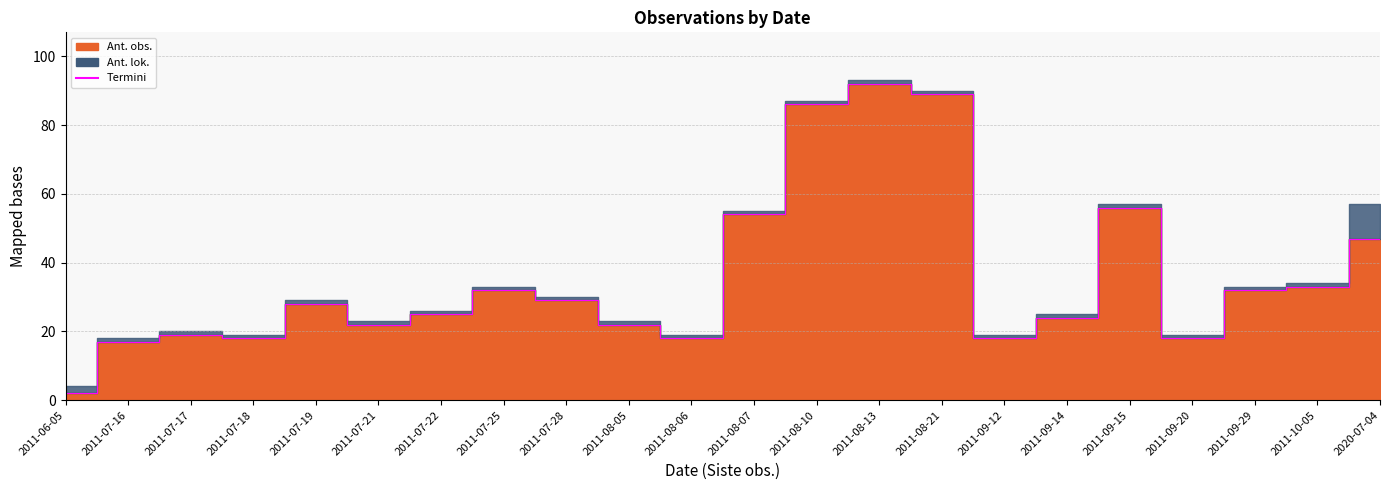

How many values are below 28?

11